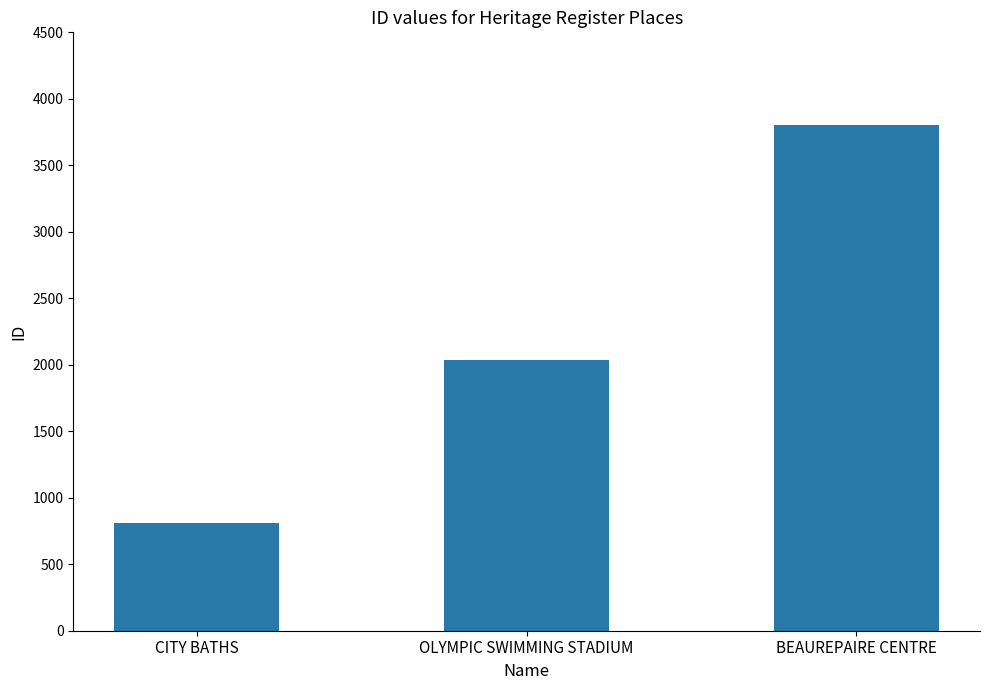

Is it true that the value at CITY BATHS is 811?

True